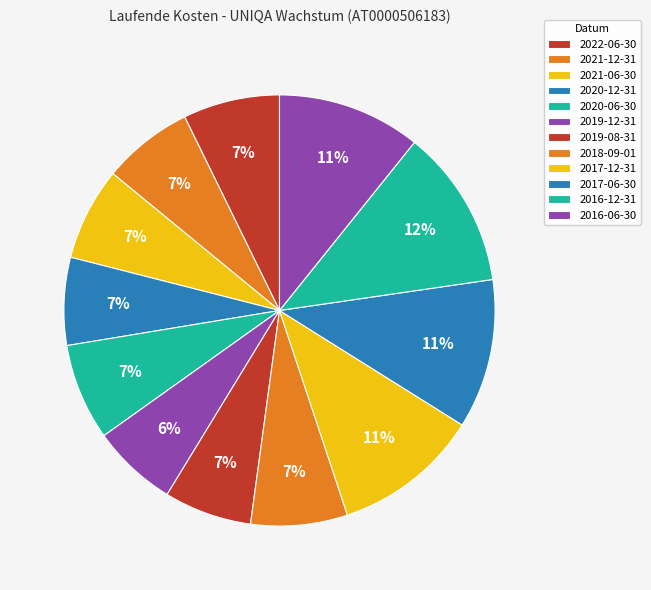

How much of the chart is everything except 2021-12-31?

93.2%